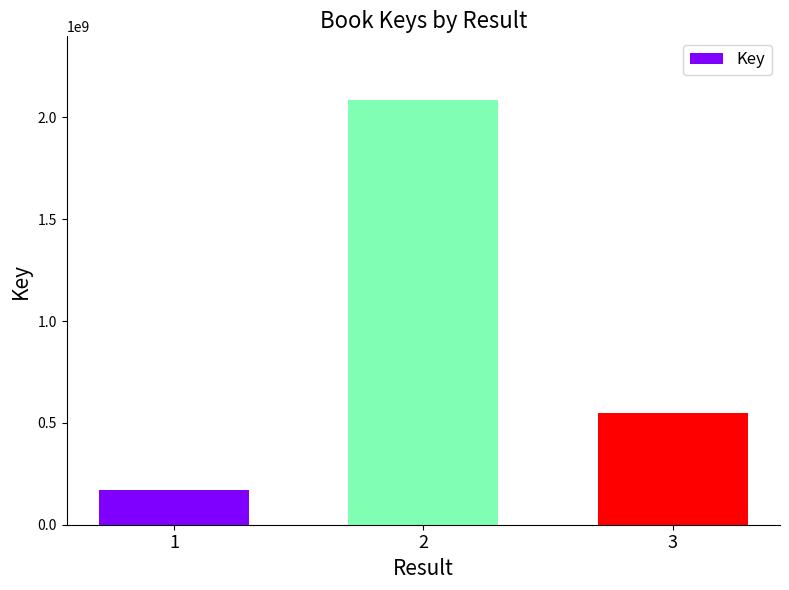

What is the value of the 3rd bar from the left?

549334486